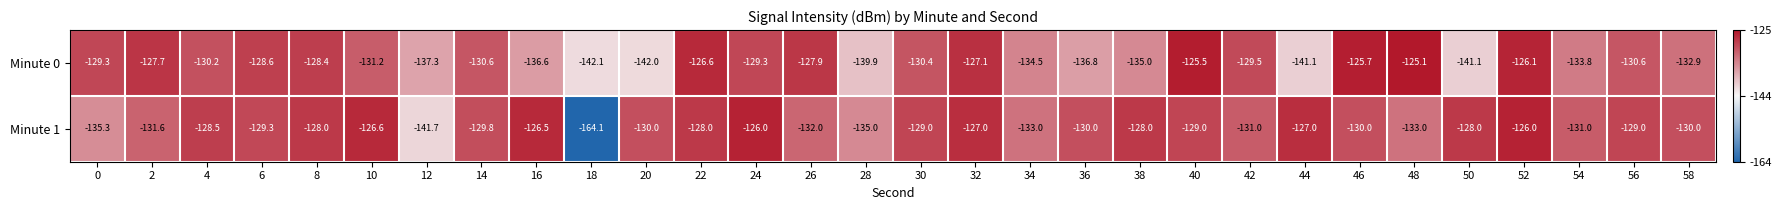

At which category is the sum across all series the highest?

52